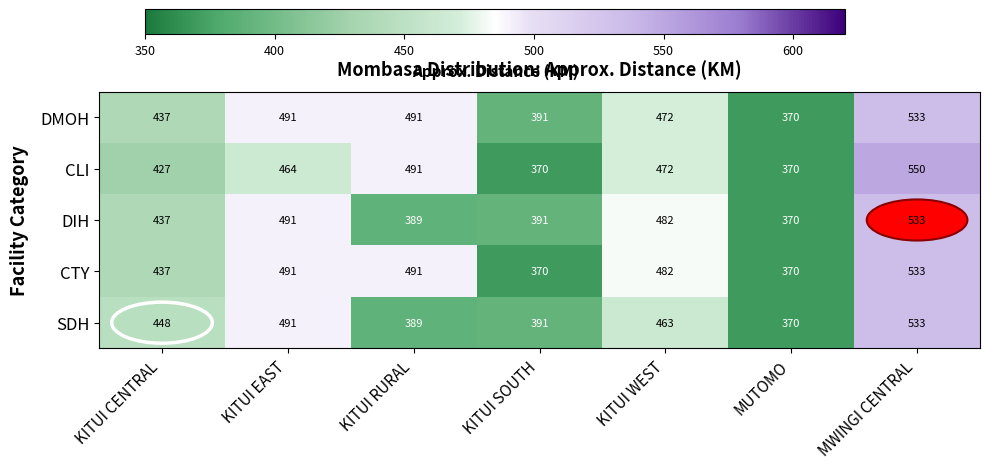

What is the total value across all series at MWINGI CENTRAL?

2682